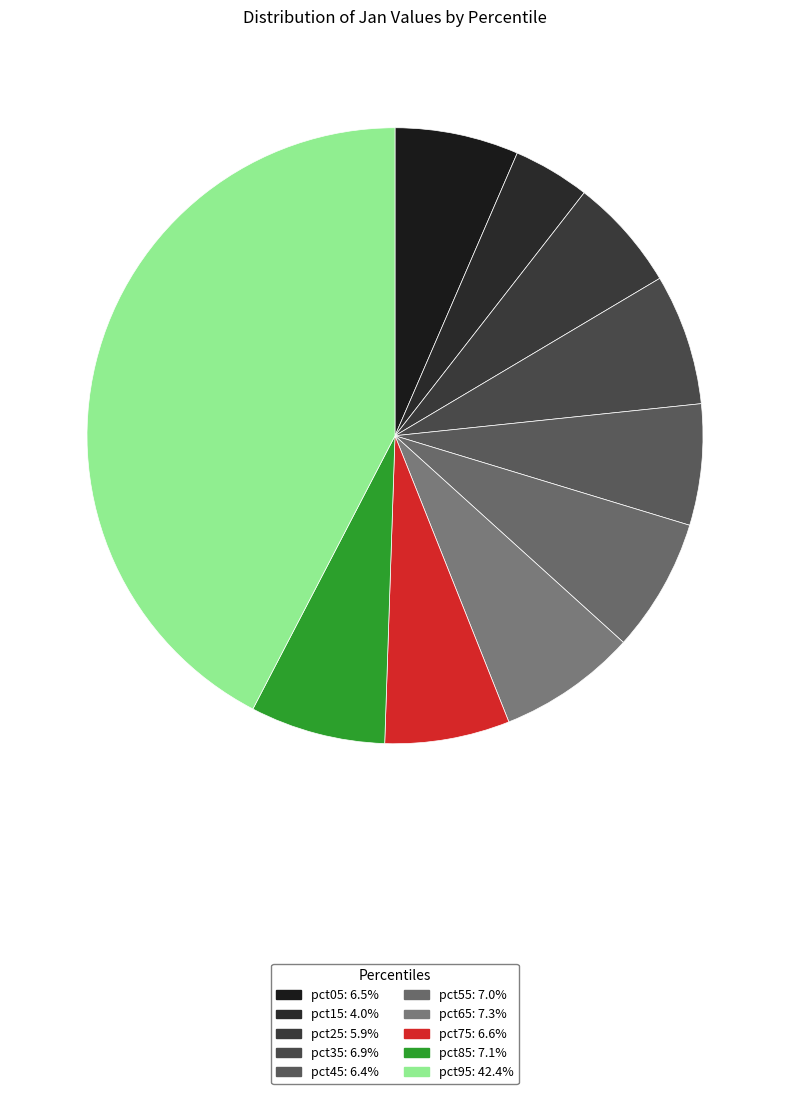

The pct95 slice represents 42% of the pie. True or false?

True